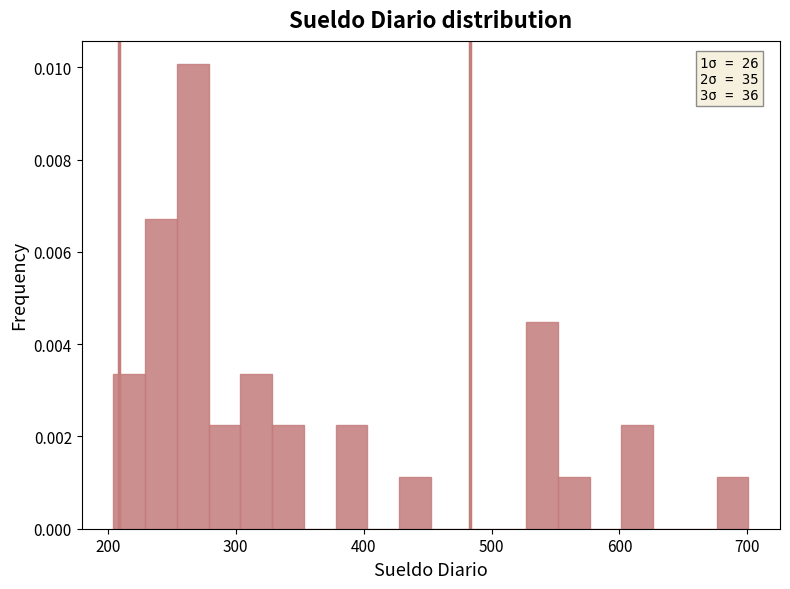

Around what value on the x-axis is the tallest bar? Give the approximate position of its centre, as read against the axis.

270